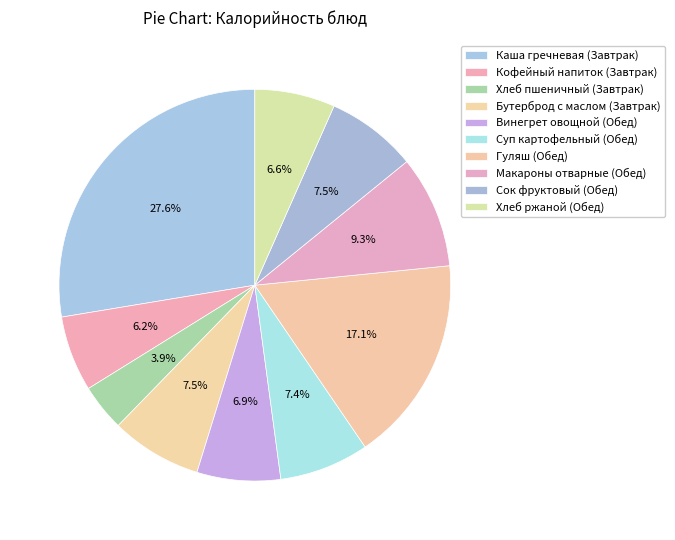

Rank the categories by value from lowest to highest.

Хлеб пшеничный (Завтрак), Кофейный напиток (Завтрак), Хлеб ржаной (Обед), Винегрет овощной (Обед), Суп картофельный (Обед), Бутерброд с маслом (Завтрак), Сок фруктовый (Обед), Макароны отварные (Обед), Гуляш (Обед), Каша гречневая (Завтрак)